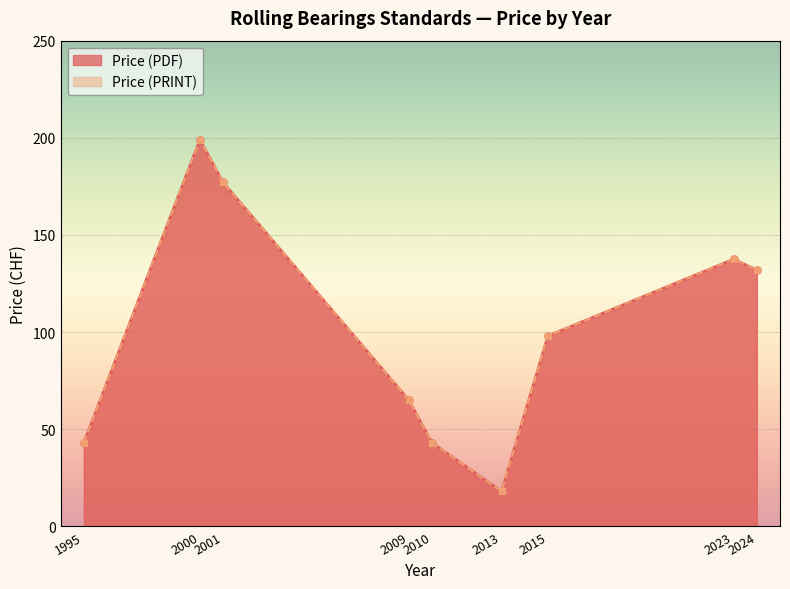

In Price (PRINT), how many points are higher than both neighbors (excluding endpoints)?

2